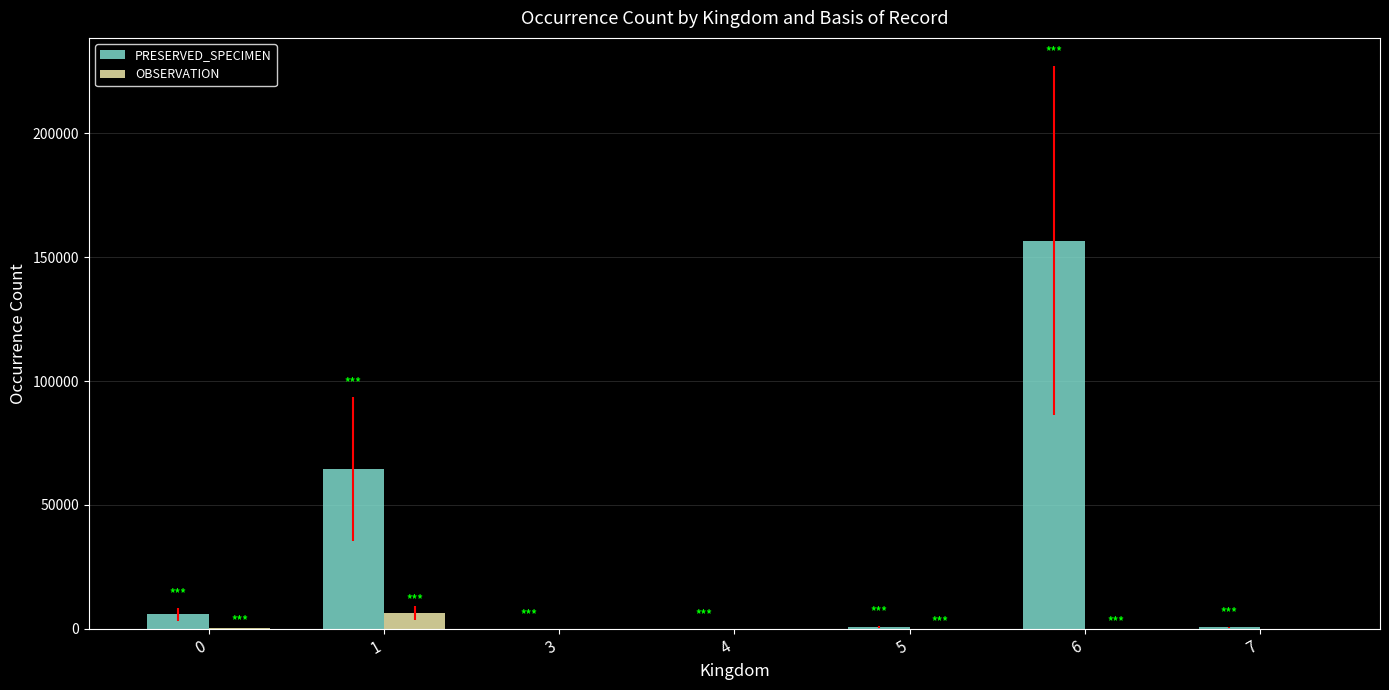

The value of PRESERVED_SPECIMEN at 6 is 156659. True or false?

True